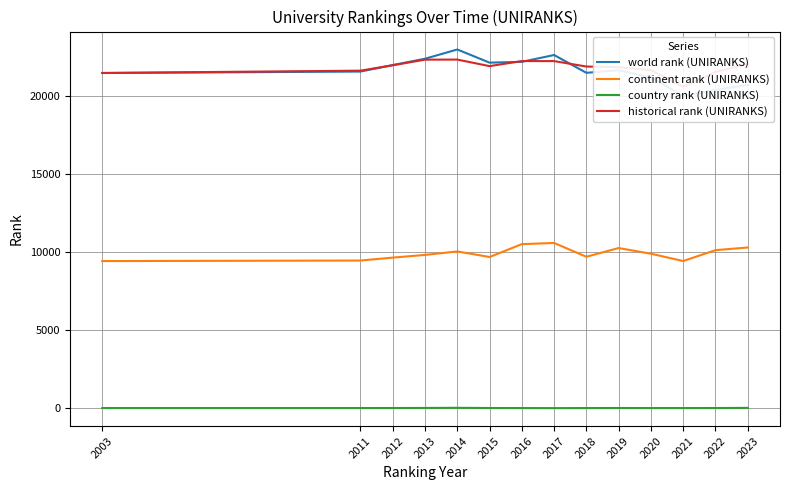

At which label does world rank (UNIRANKS) reach its peak?

2014